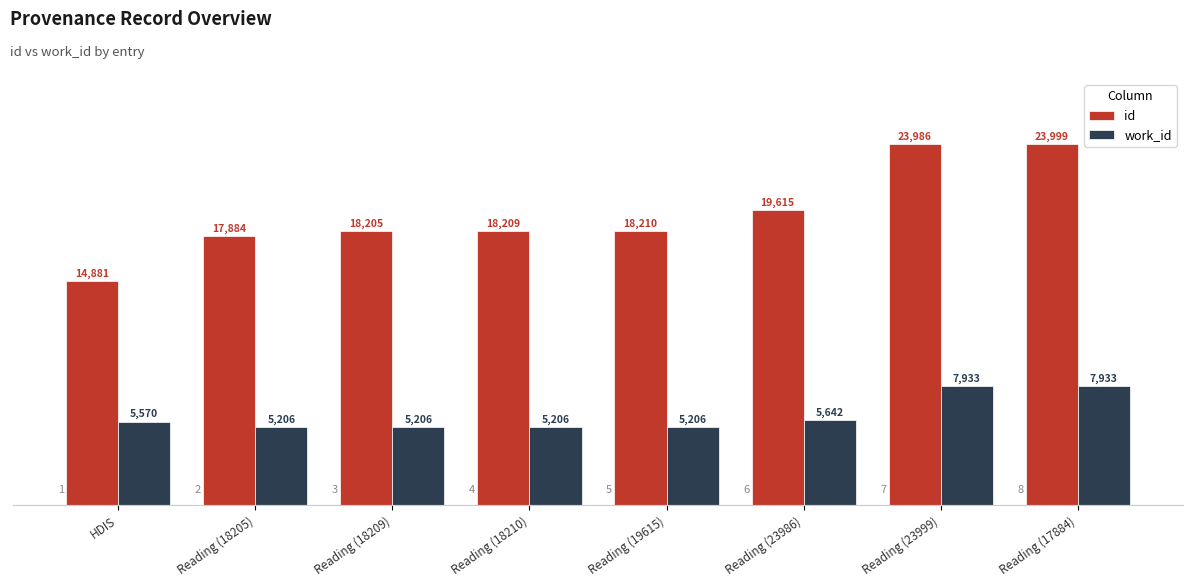

Reading left to right, list all the values displayed in this chart.

id: HDIS=14881	Reading (18205)=17884	Reading (18209)=18205	Reading (18210)=18209	Reading (19615)=18210	Reading (23986)=19615	Reading (23999)=23986	Reading (17884)=23999
work_id: HDIS=5570	Reading (18205)=5206	Reading (18209)=5206	Reading (18210)=5206	Reading (19615)=5206	Reading (23986)=5642	Reading (23999)=7933	Reading (17884)=7933